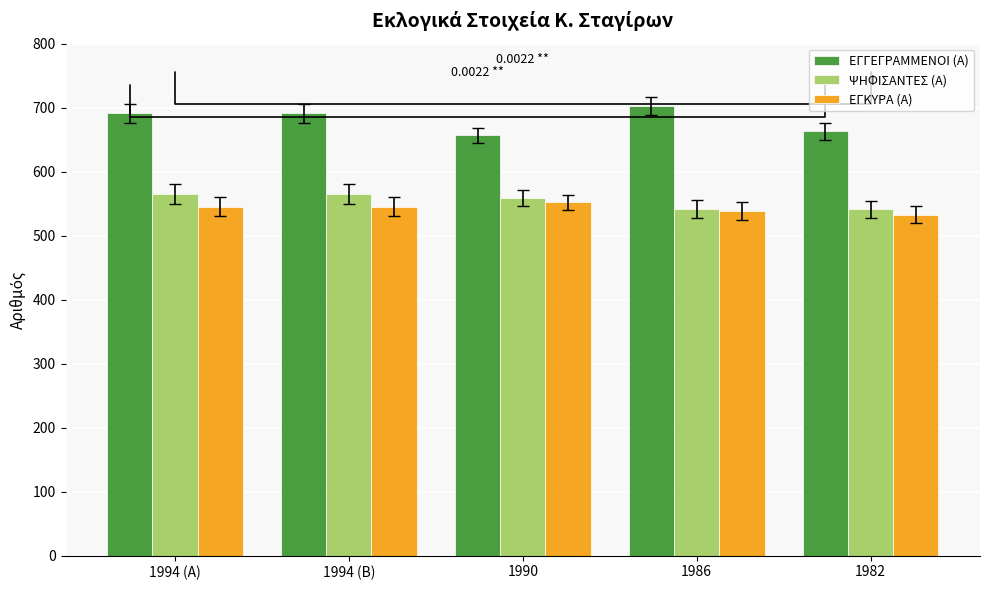

Reading right to left, transcribe all the data shown in this chart.

ΕΓΓΕΓΡΑΜΜΕΝΟΙ (Α): 1982=663	1986=703	1990=657	1994 (Β)=691	1994 (Α)=691
ΨΗΦΙΣΑΝΤΕΣ (Α): 1982=541	1986=541	1990=559	1994 (Β)=565	1994 (Α)=565
ΕΓΚΥΡΑ (Α): 1982=533	1986=539	1990=552	1994 (Β)=545	1994 (Α)=545